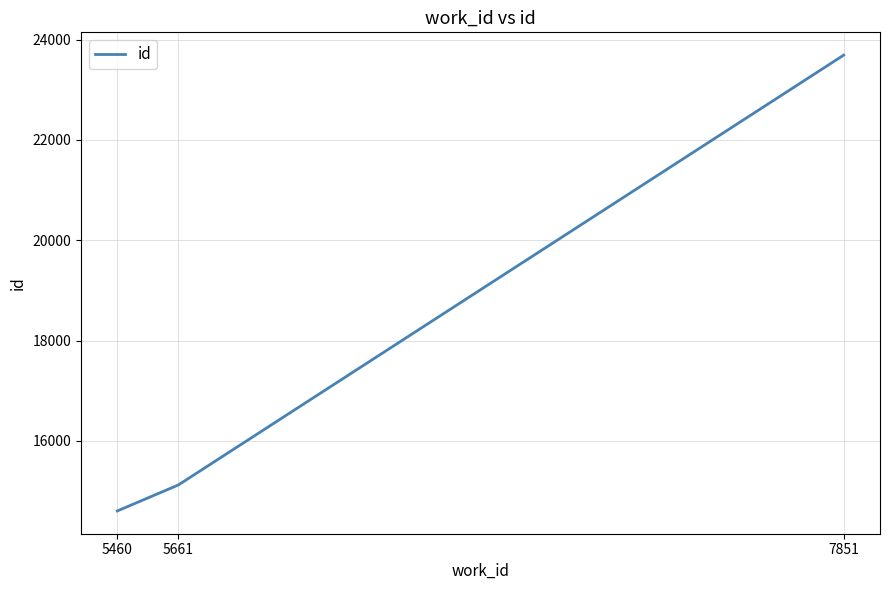

What is the minimum value shown in the chart?

14605